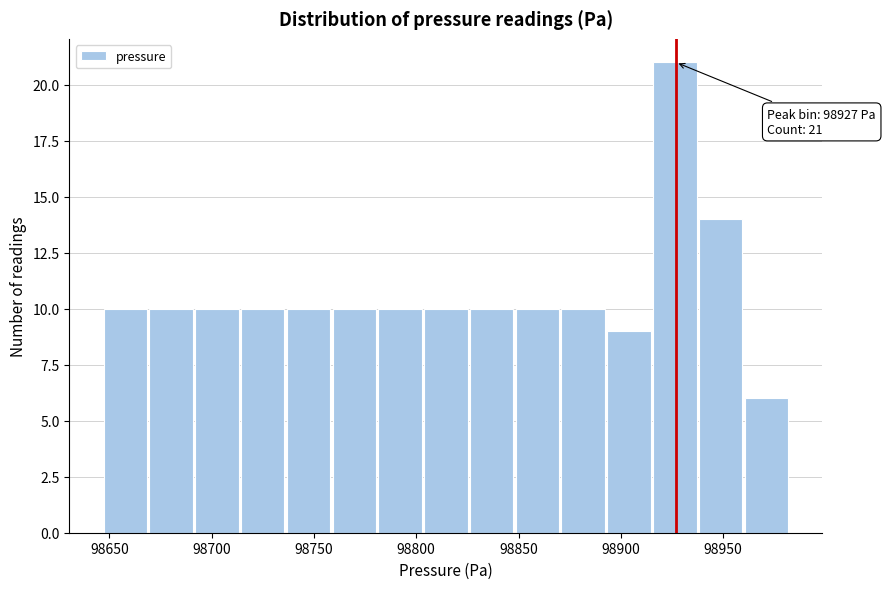

Over which range of the x-axis is the bar tallest?

98915 to 98940